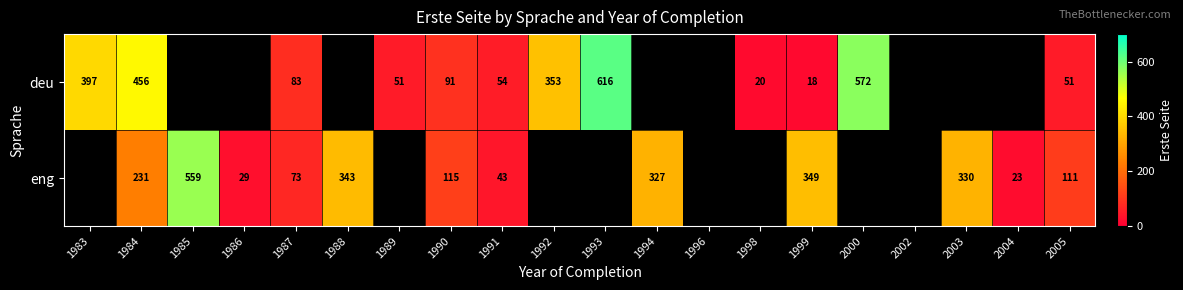

The value of deu at 1998 is 35. True or false?

False